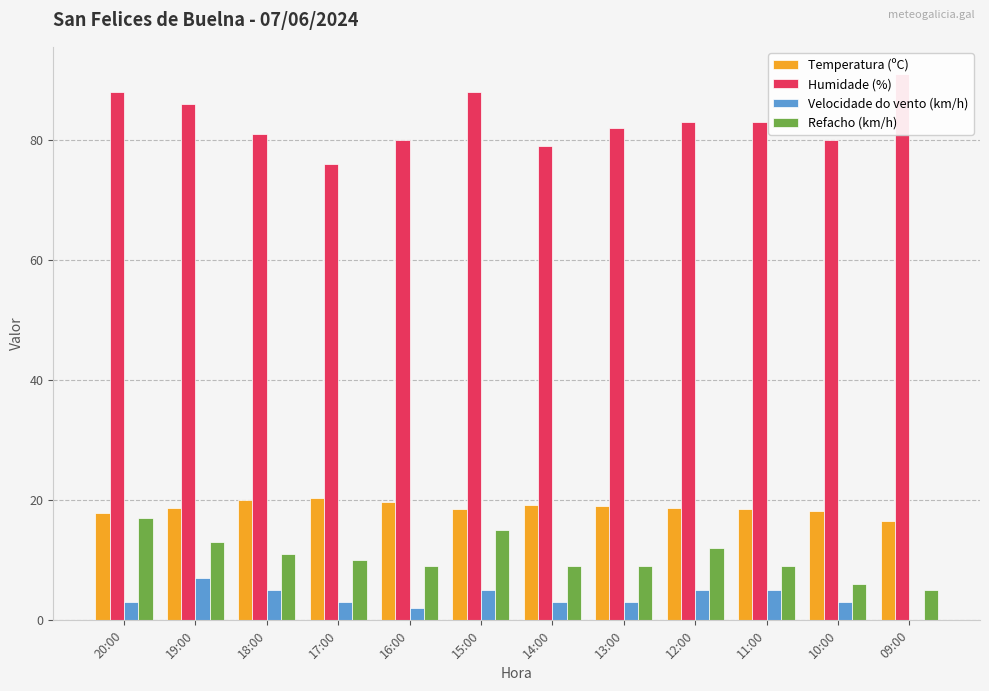

Between 20:00 and 10:00, which series saw the biggest shift?

Refacho (km/h)